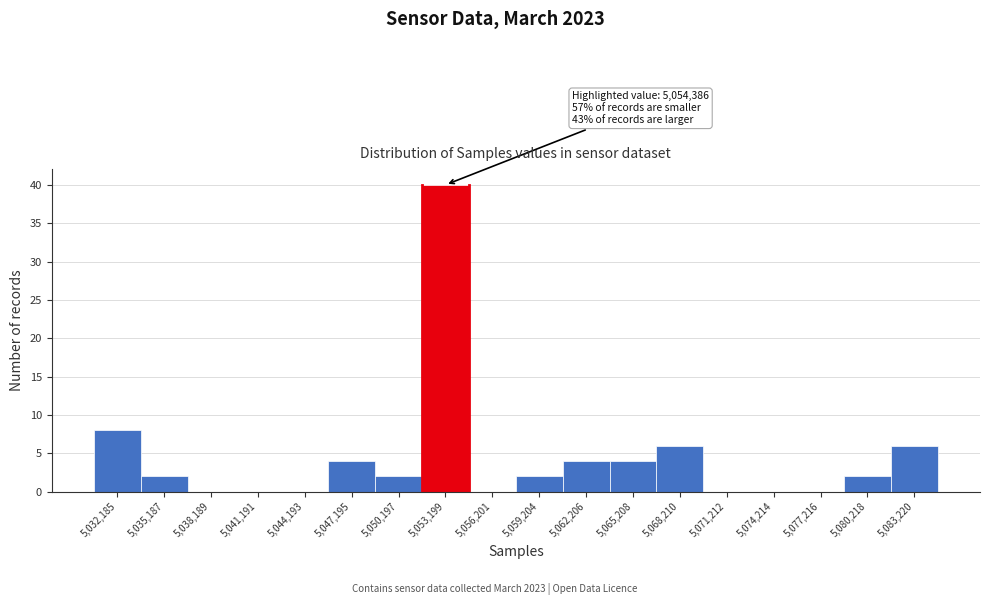

Reading left to right, what are all the values shown in this chart?

5,032,185=8	5,035,187=2	5,038,189=0	5,041,191=0	5,044,193=0	5,047,195=4	5,050,197=2	5,053,199=40	5,056,201=0	5,059,204=2	5,062,206=4	5,065,208=4	5,068,210=6	5,071,212=0	5,074,214=0	5,077,216=0	5,080,218=2	5,083,220=6